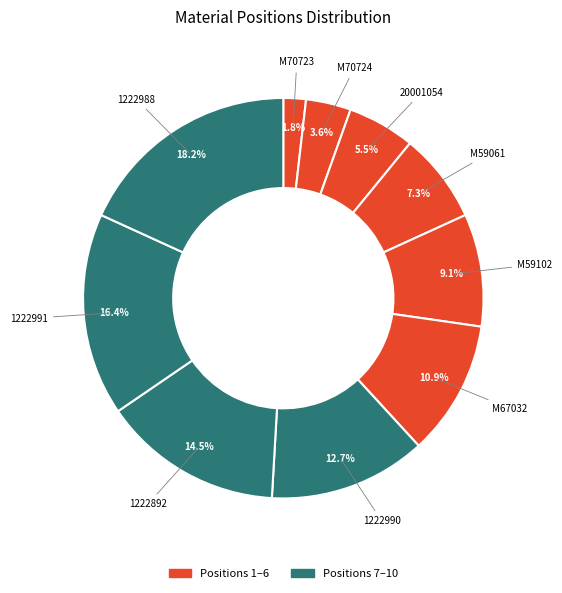

Combined, what portion of the pie is 1222988 and M70723?

20.0%